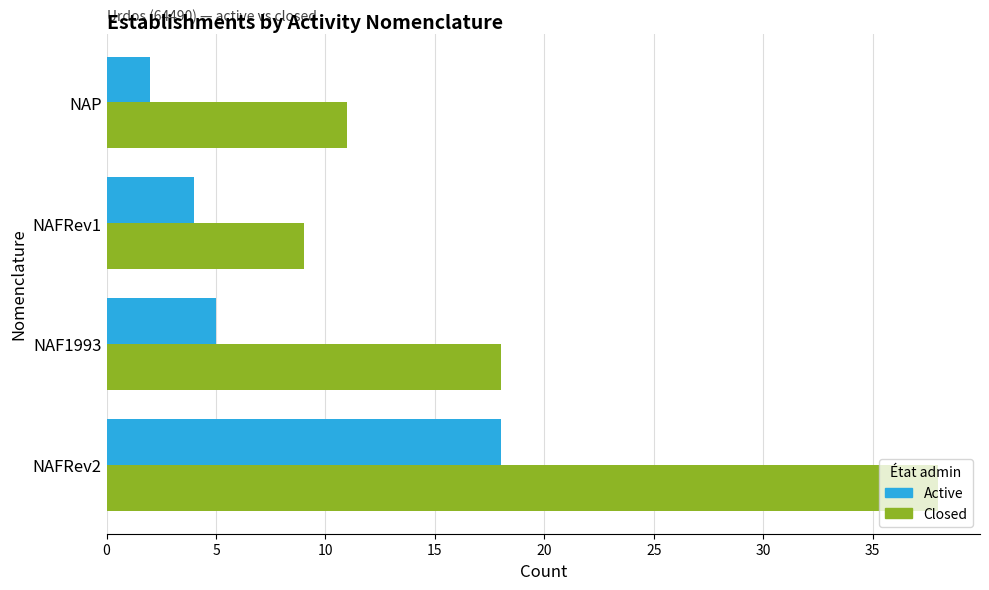

At how many categories does at least one series exceed 3?

4